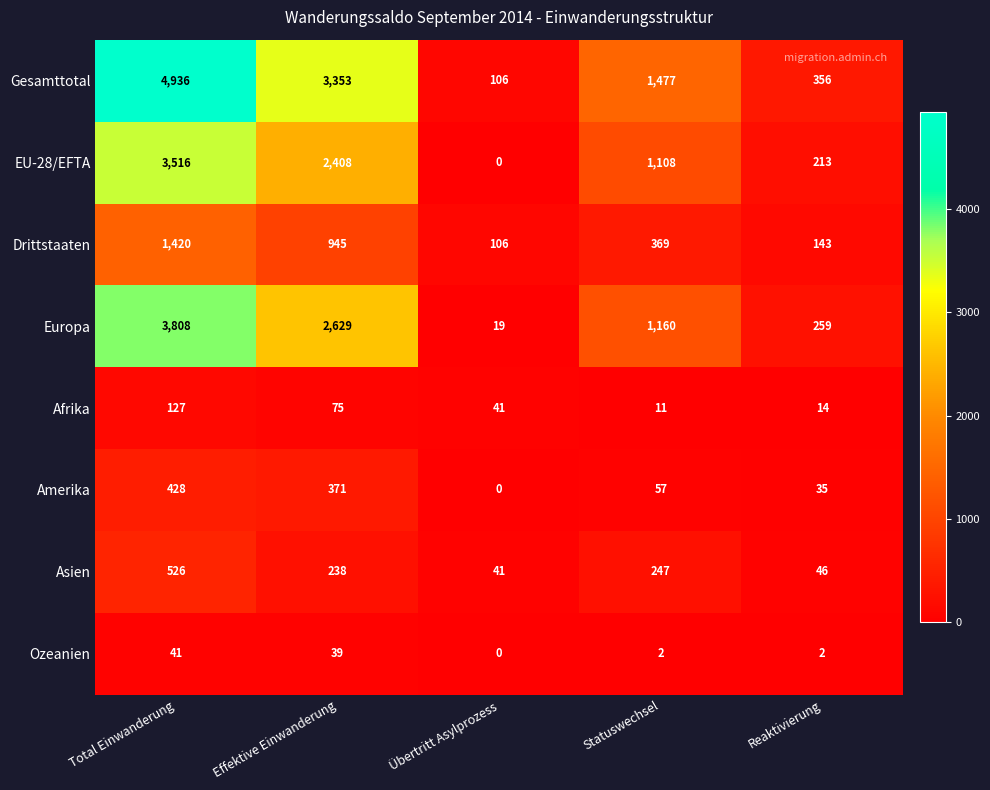

What is the sum of all Afrika values?

268